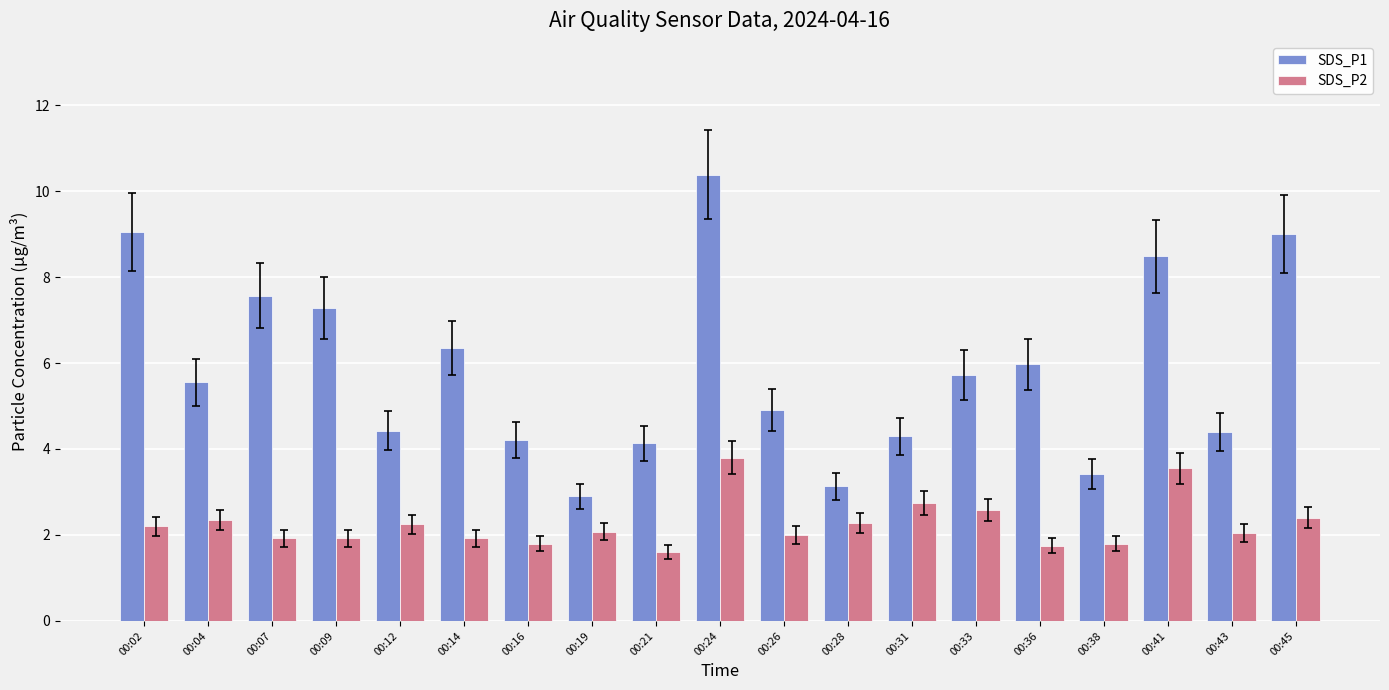

Which series changed the most between 00:09 and 00:45?

SDS_P1